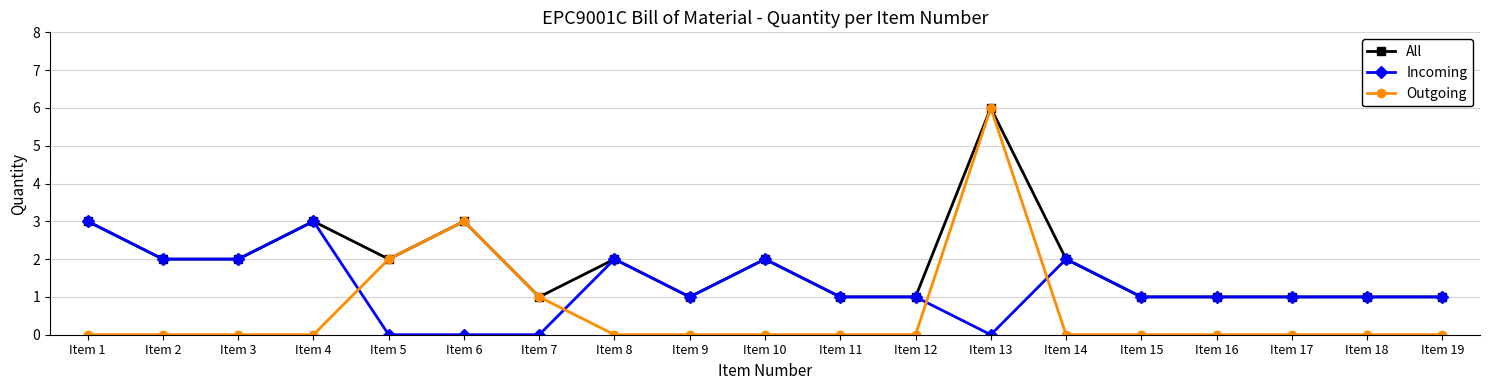

At which label does All first exceed 2?

Item 1